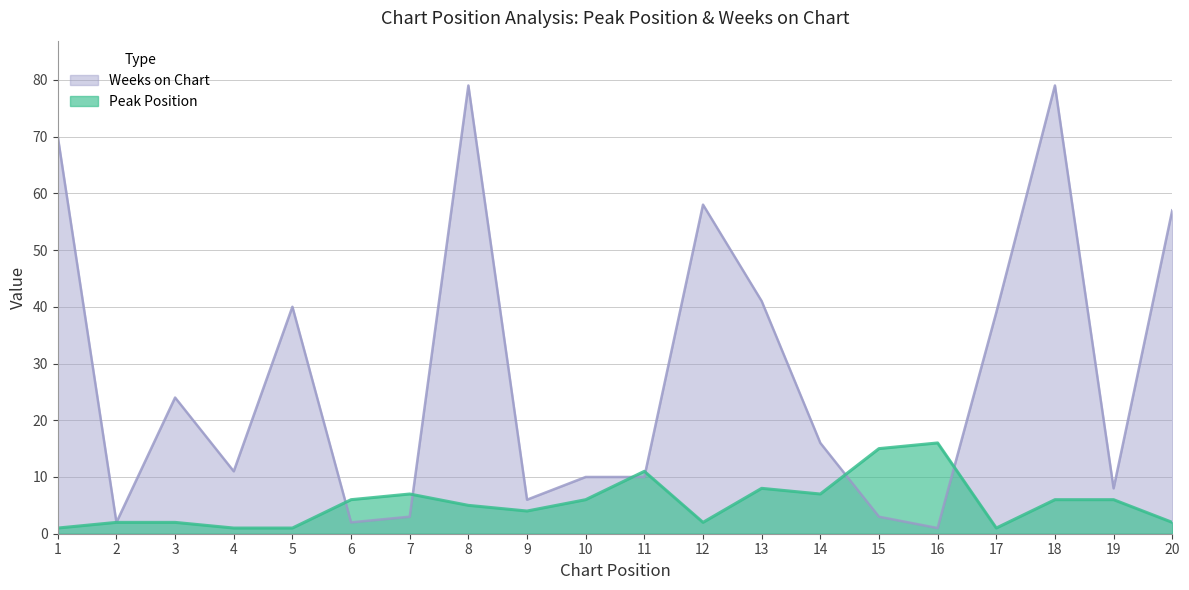

The Peak Position series shows 2 at 3. True or false?

True